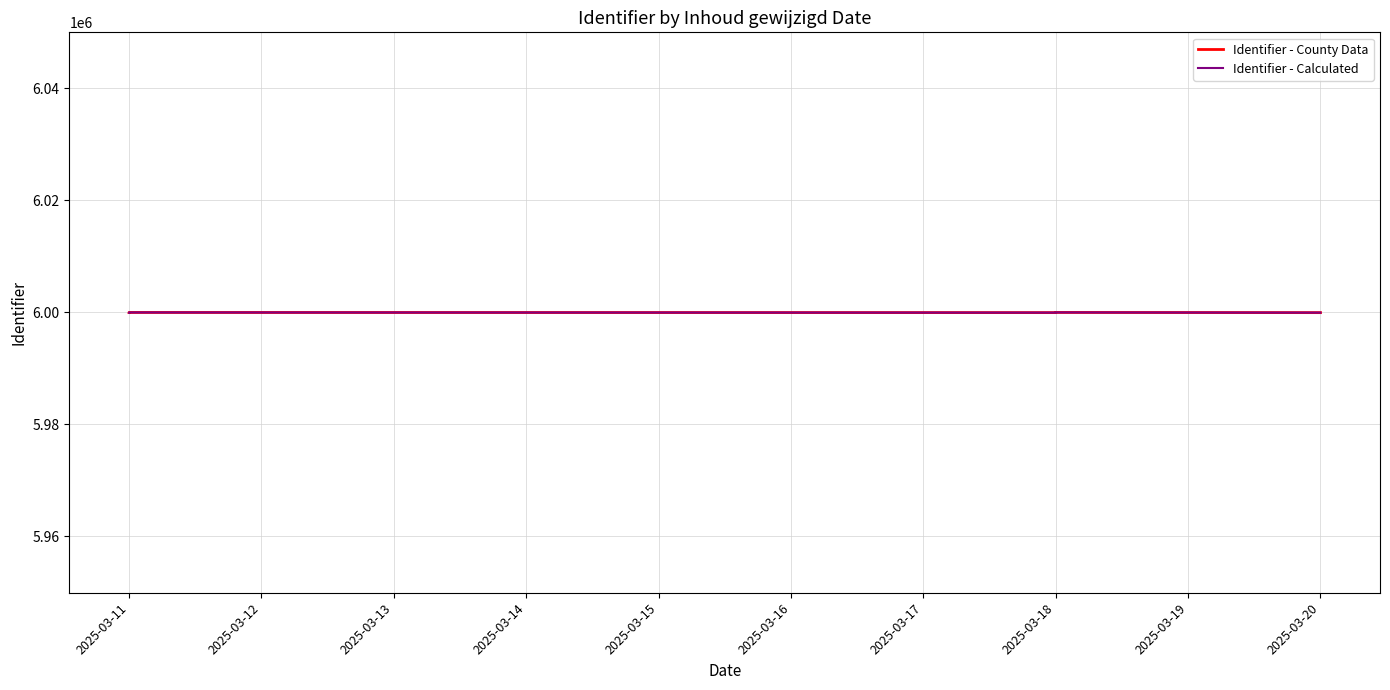

Is it true that Identifier - Calculated equals 8981990 at 2025-03-18?

False